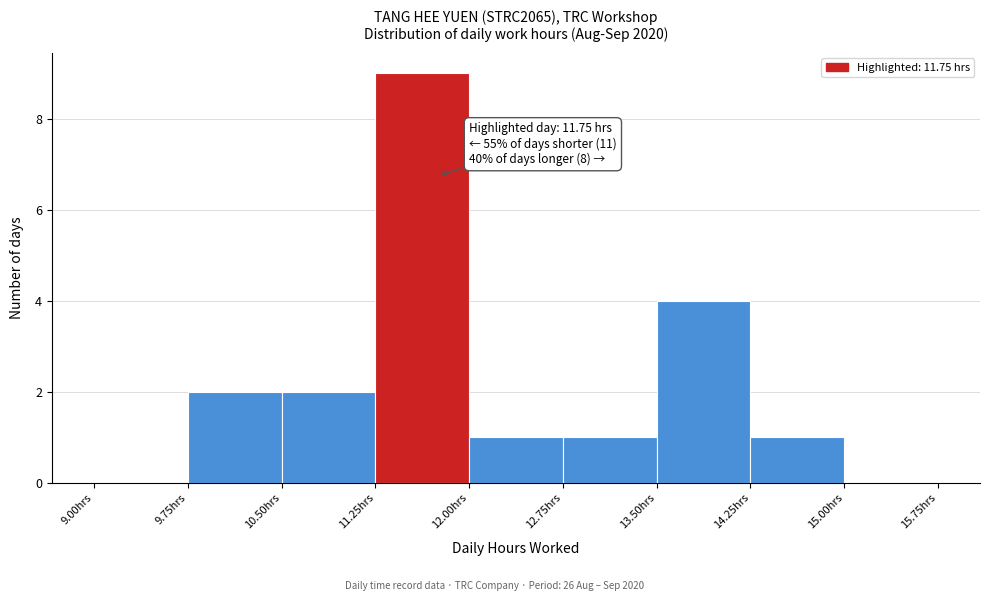

Over which range of the x-axis is the bar tallest?

11.25 to 12.00